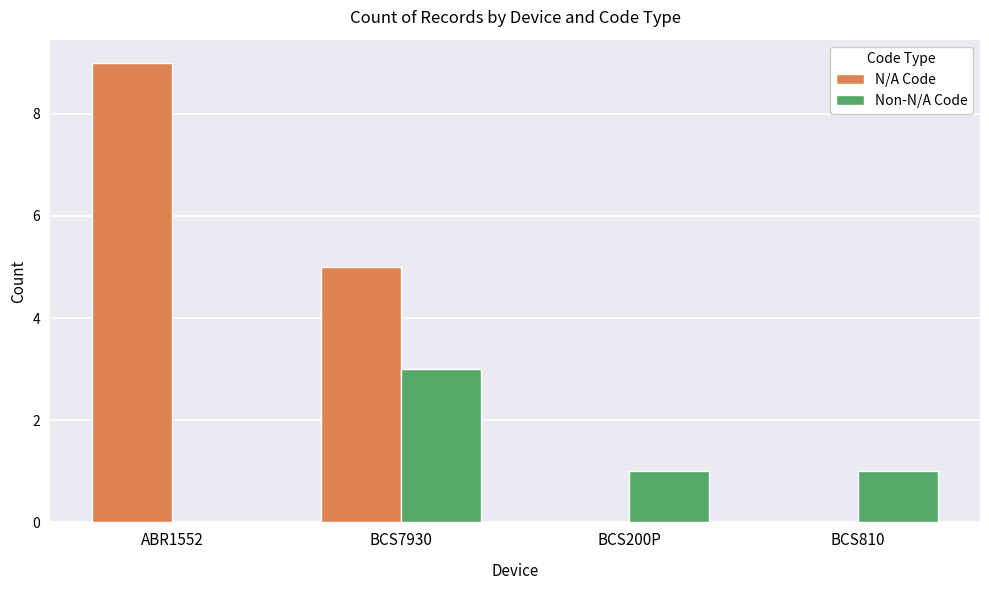

Where is N/A Code nearest to the value 4?

BCS7930